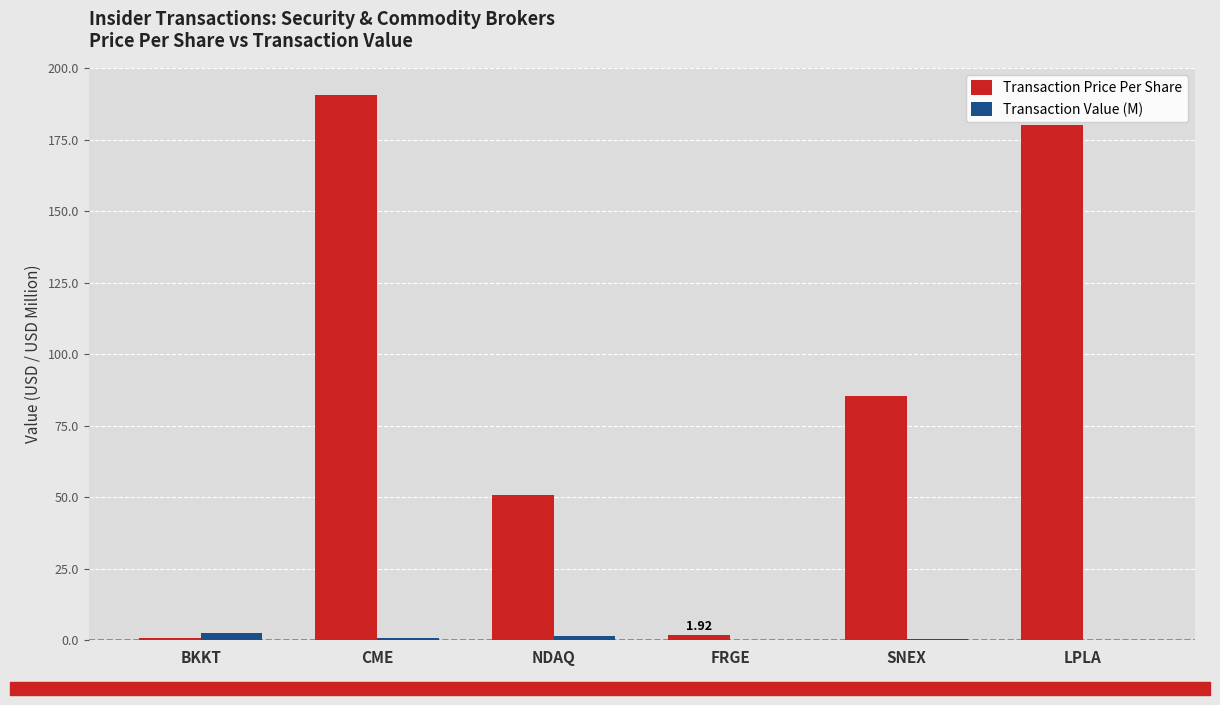

Between BKKT and NDAQ, which series saw the biggest shift?

Transaction Price Per Share